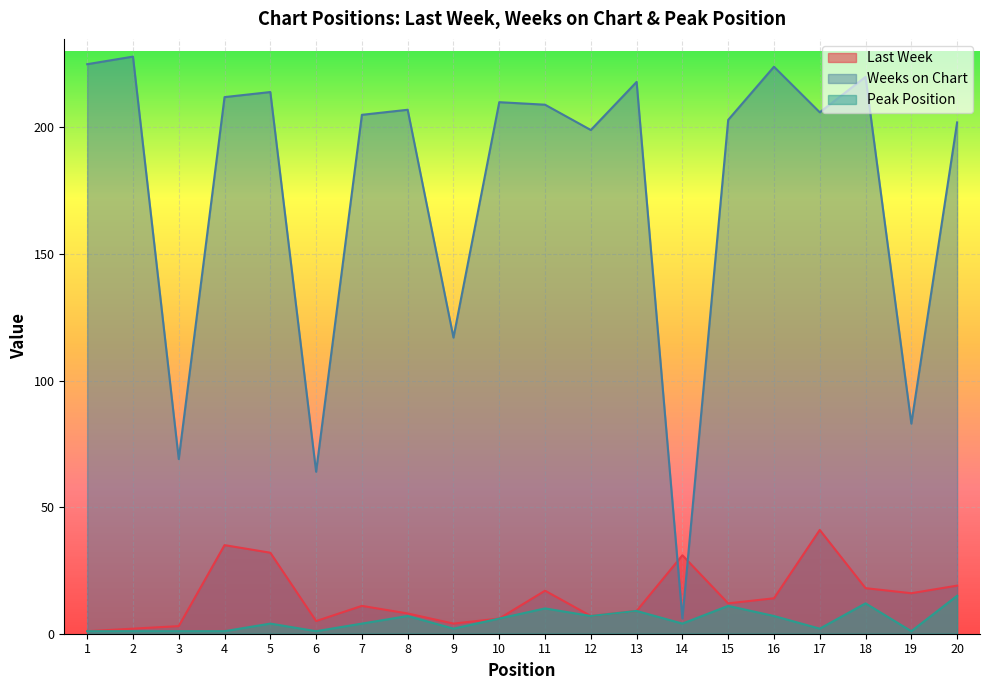

Reading left to right, extract all data points from this chart.

Last Week: 1=1	2=2	3=3	4=35	5=32	6=5	7=11	8=8	9=4	10=6	11=17	12=7	13=9	14=31	15=12	16=14	17=41	18=18	19=16	20=19
Weeks on Chart: 1=225	2=228	3=69	4=212	5=214	6=64	7=205	8=207	9=117	10=210	11=209	12=199	13=218	14=6	15=203	16=224	17=206	18=220	19=83	20=202
Peak Position: 1=1	2=1	3=1	4=1	5=4	6=1	7=4	8=7	9=2	10=6	11=10	12=7	13=9	14=4	15=11	16=7	17=2	18=12	19=1	20=15